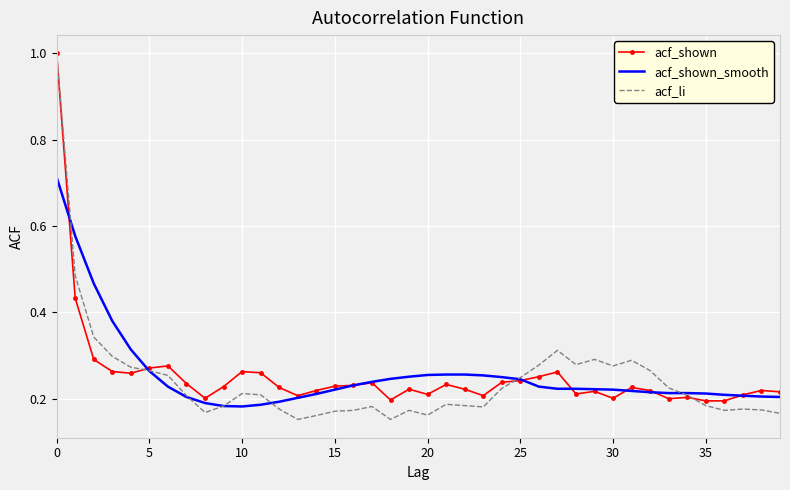

What are all the series names shown in the legend?

acf_shown, acf_shown_smooth, acf_li